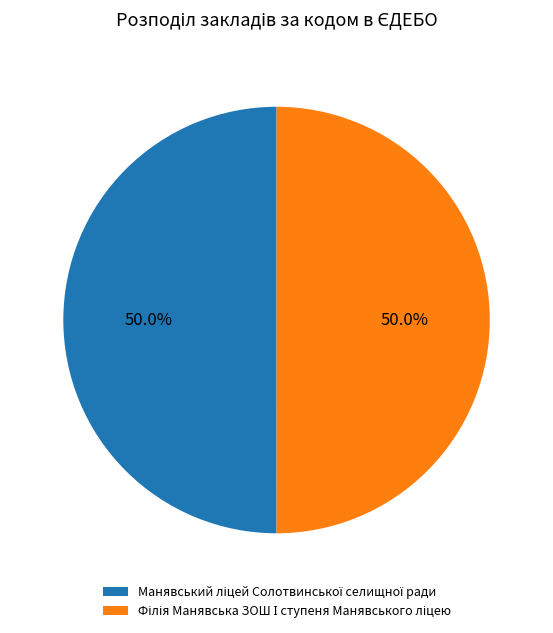

How many segments does this pie chart have?

2